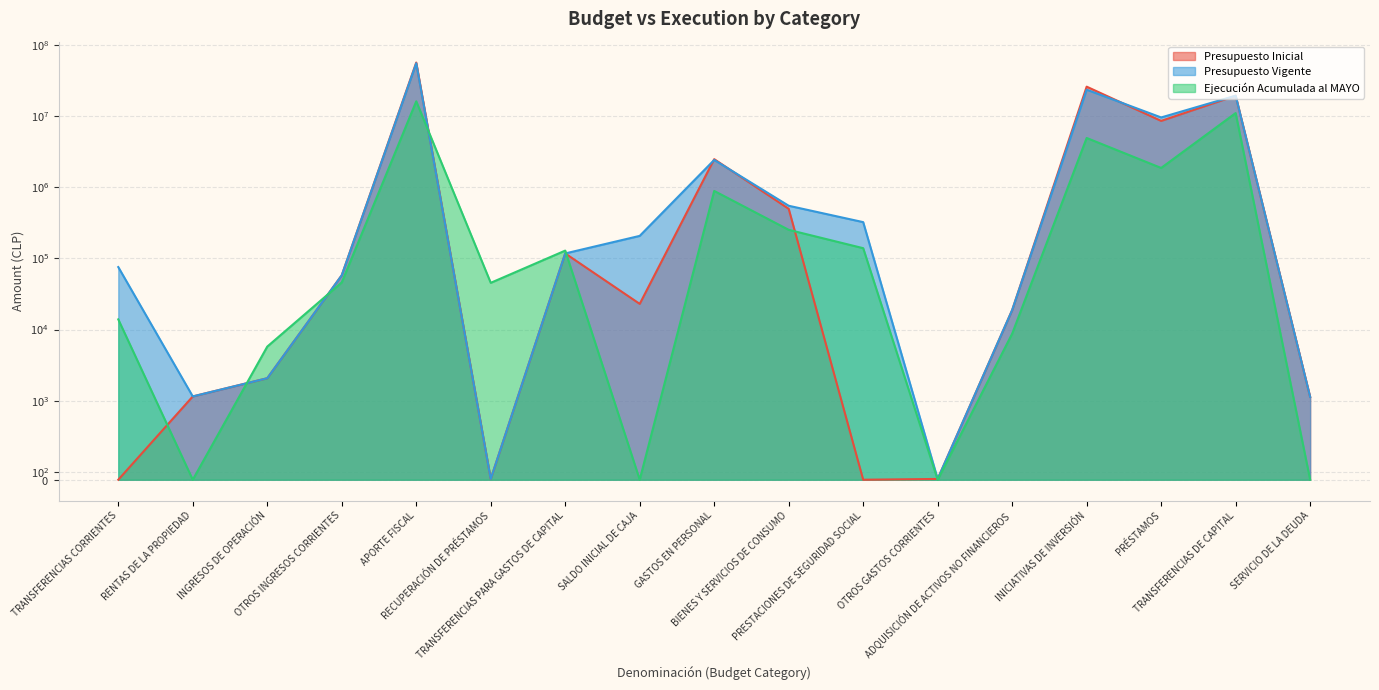

What position from the left is OTROS GASTOS CORRIENTES?

12